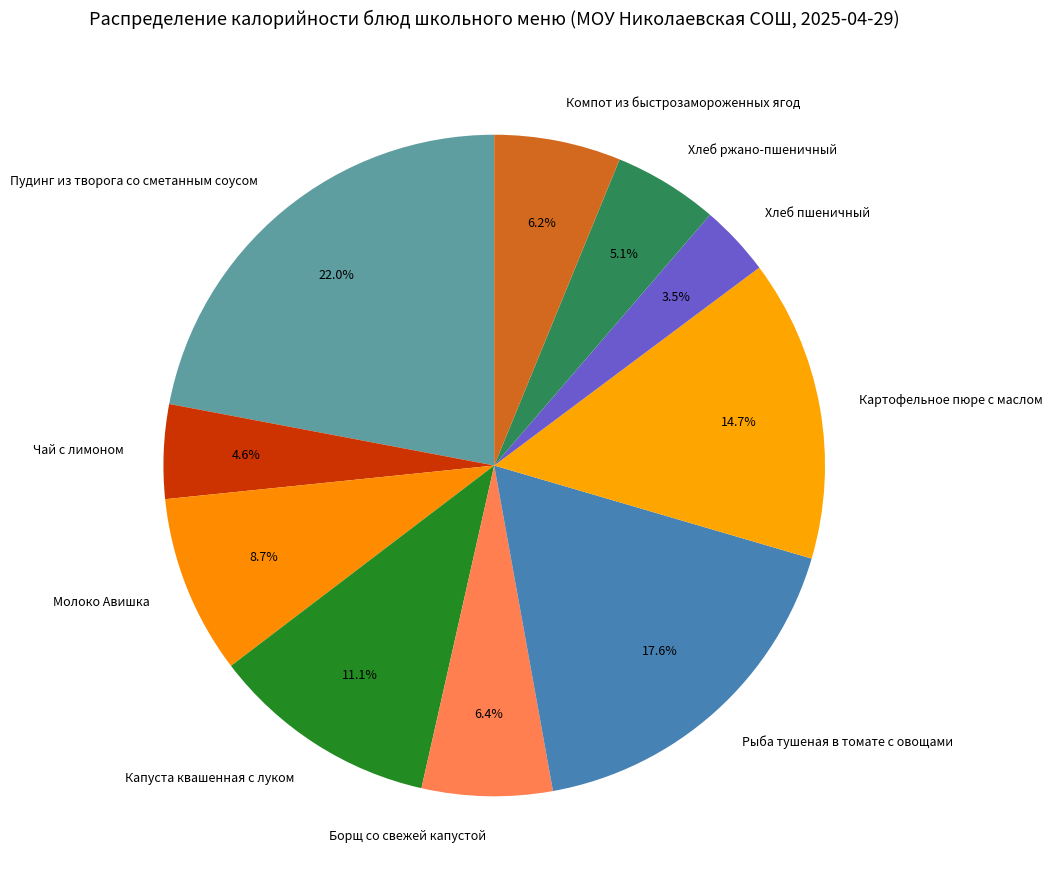

To the nearest percent, what is the average slice percentage?

10%